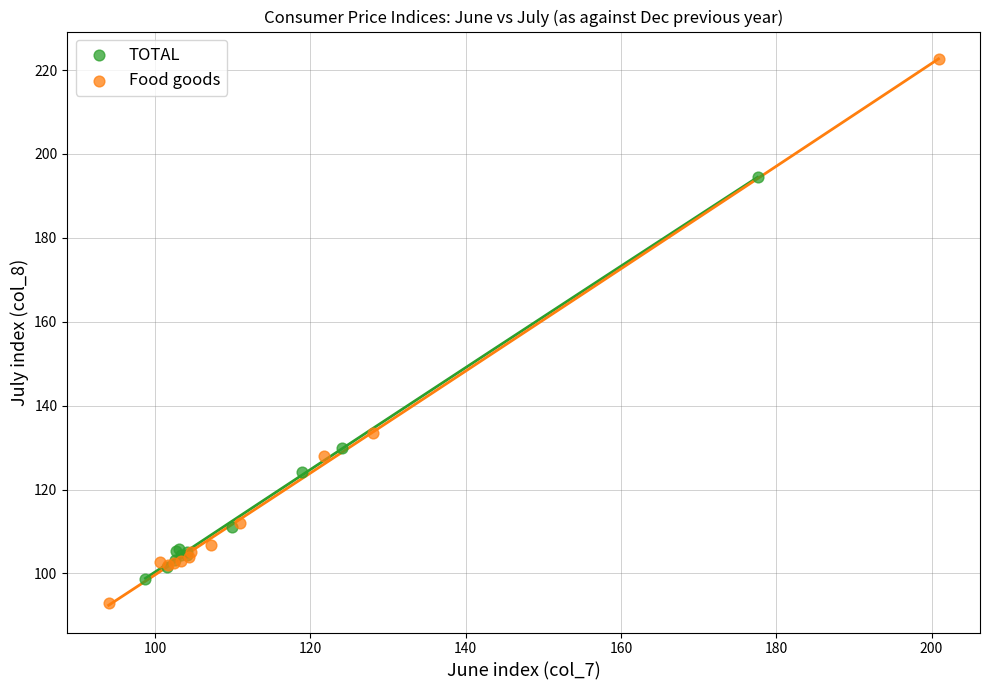

Which series has the largest Y range (max minus min)?

Food goods